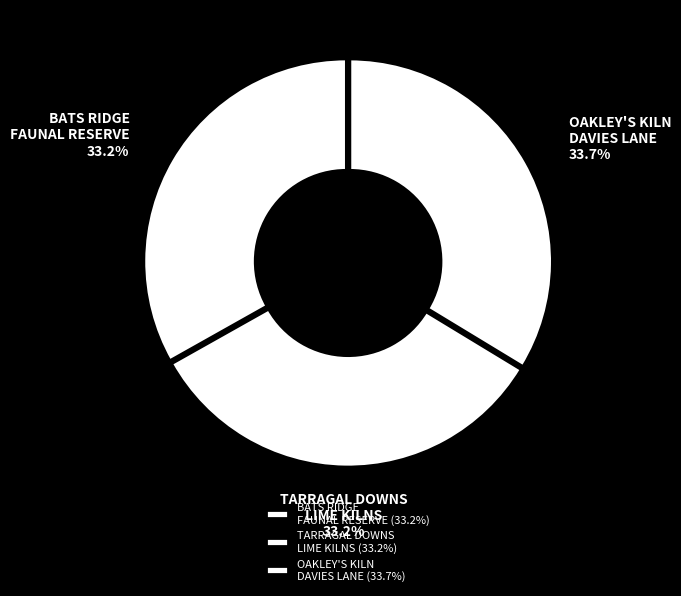

What is the ratio of the value at BATS RIDGE FAUNAL RESERVE to the value at TARRAGAL DOWNS LIME KILNS?

1.0